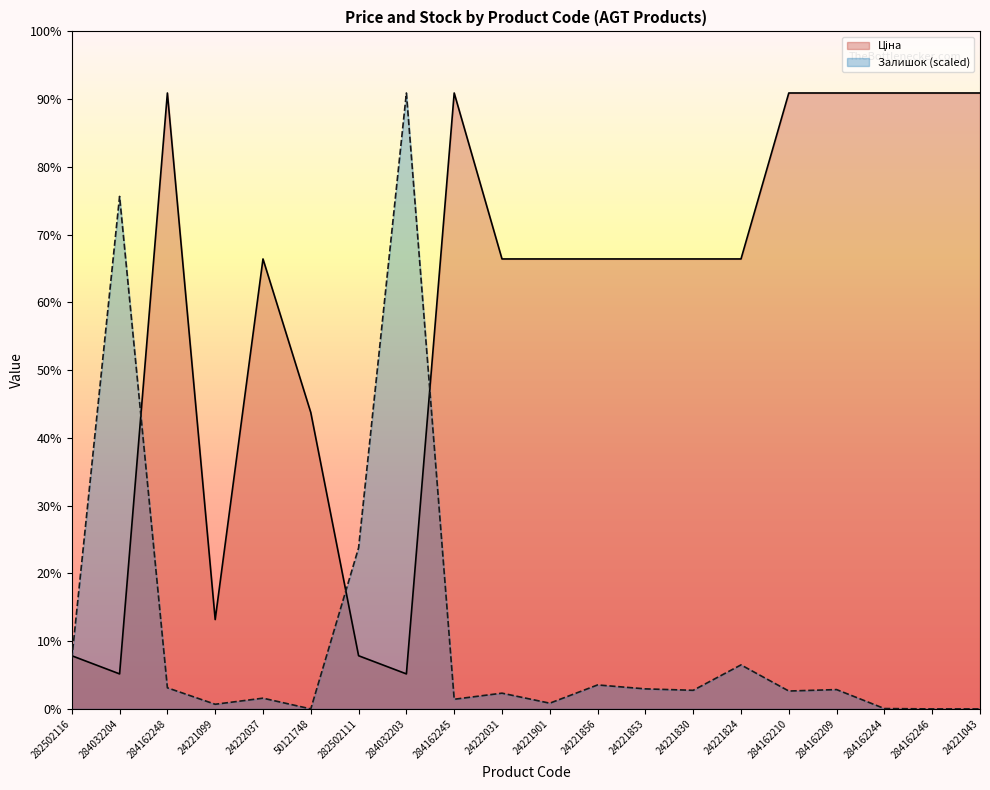

At which label does Залишок first exceed 284?

282502116